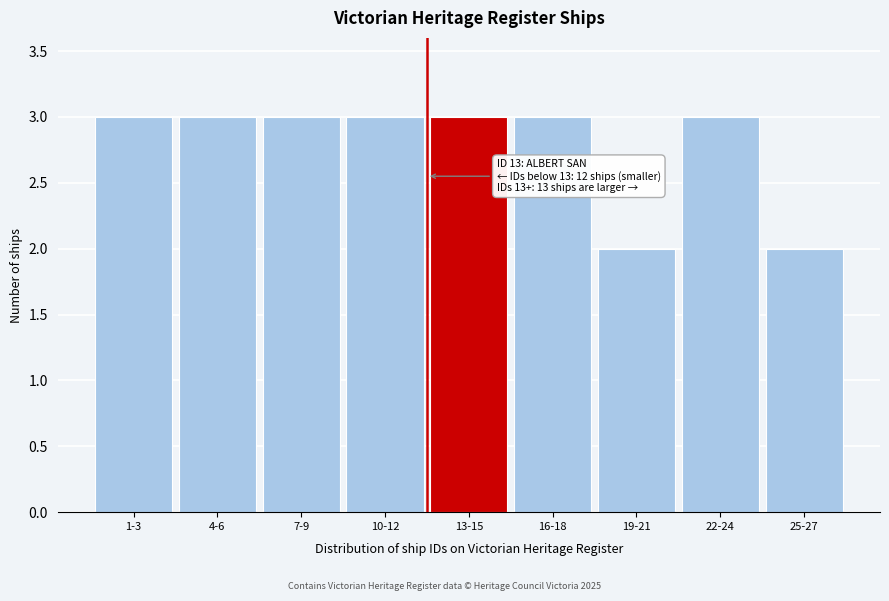

Reading right to left, extract all data points from this chart.

2	3	2	3	3	3	3	3	3